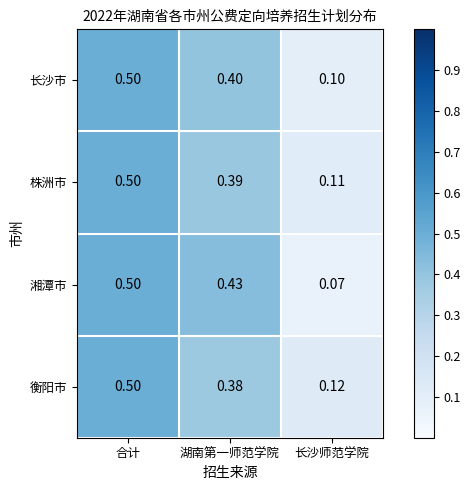

Which series has the widest spread of values?

湘潭市